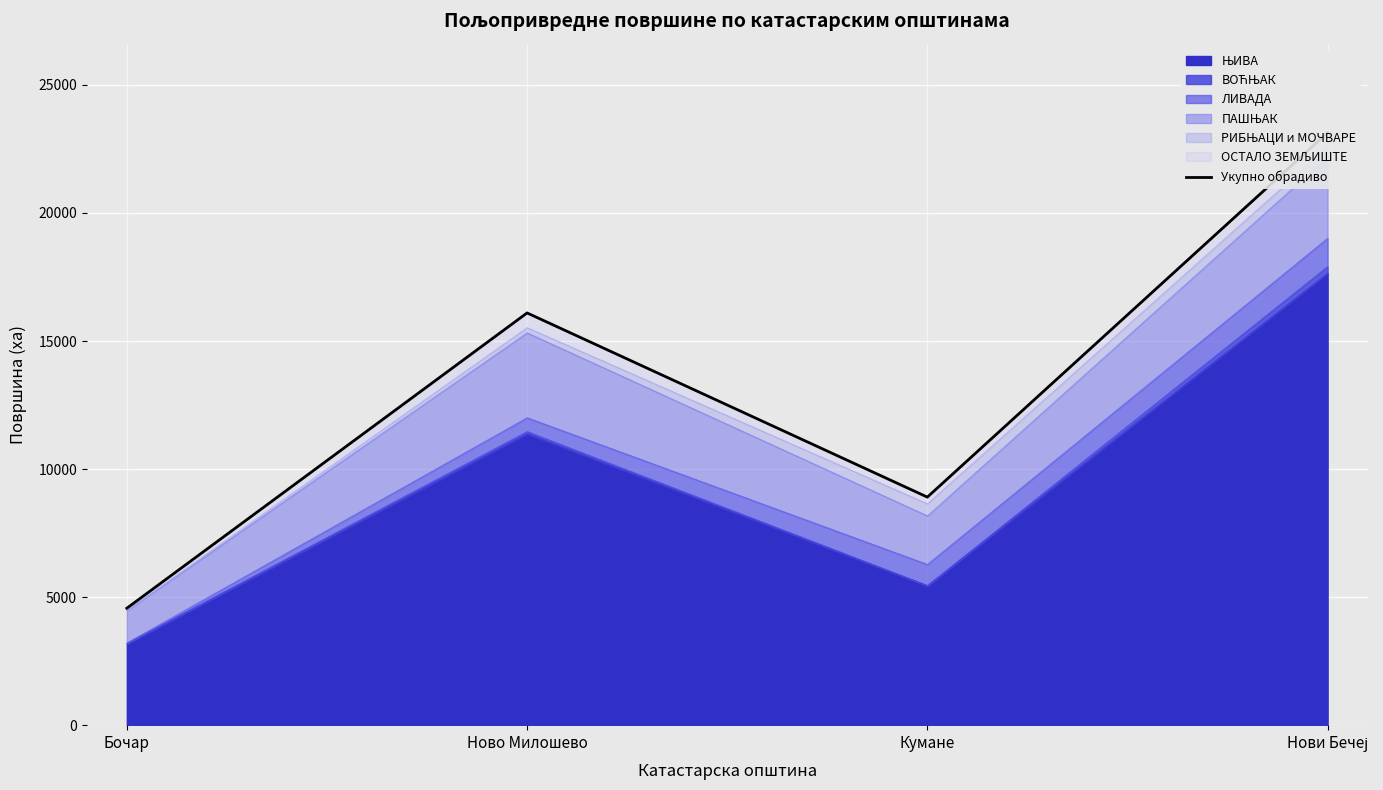

Reading right to left, transcribe all the data shown in this chart.

Нови Бечеј=23138.9	Кумане=8904.9	Ново Милошево=16096.2	Бочар=4566.4